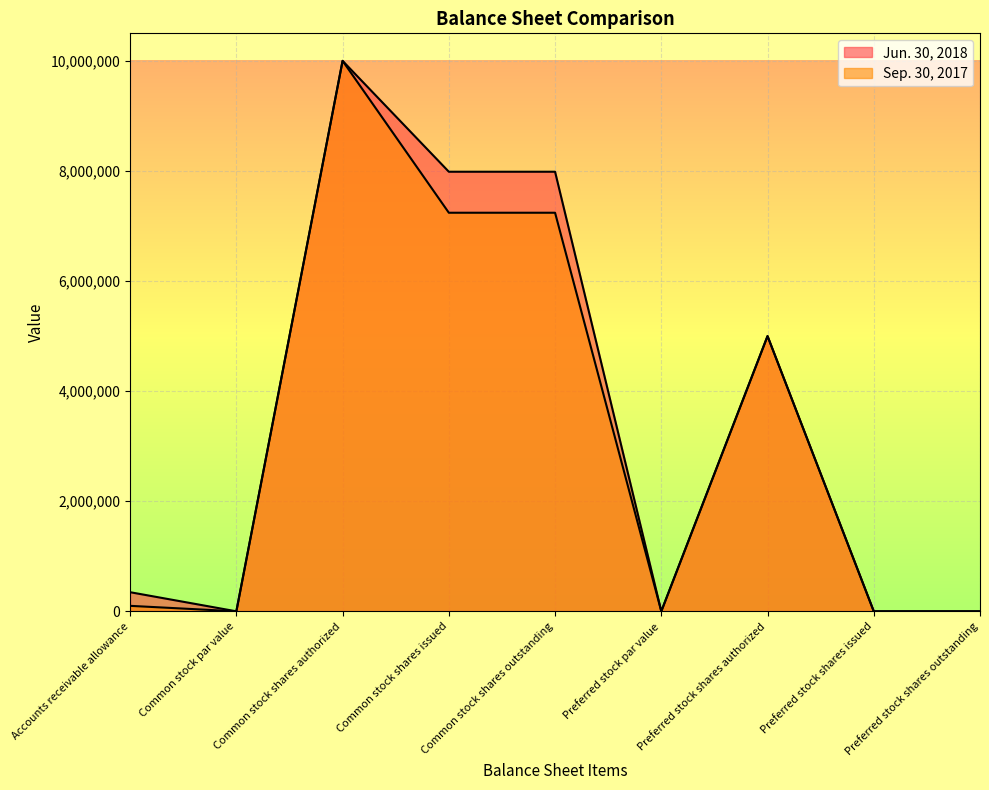

Is it true that Sep. 30, 2017 equals 137527 at Accounts receivable allowance?

False